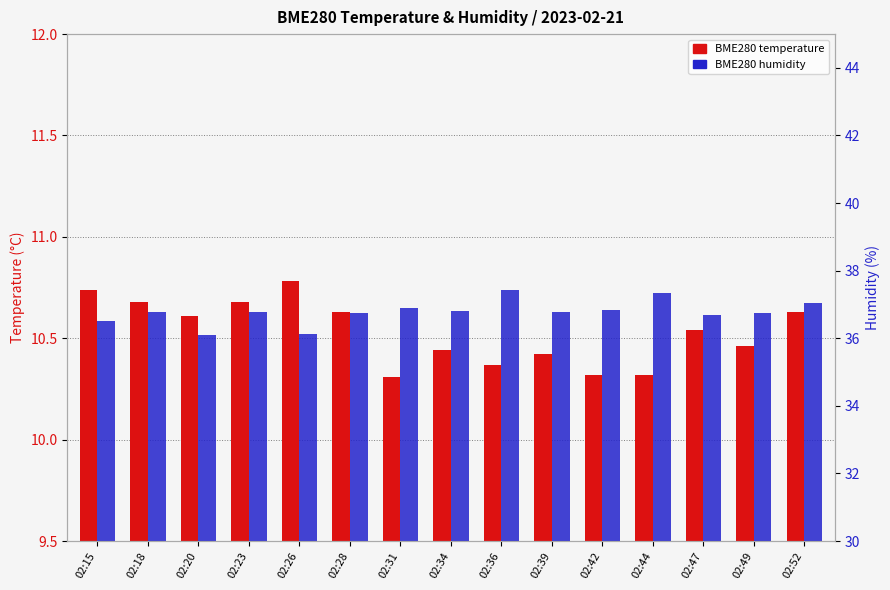

What is the value of the BME280 humidity bar at the 15th from the left?

37.0